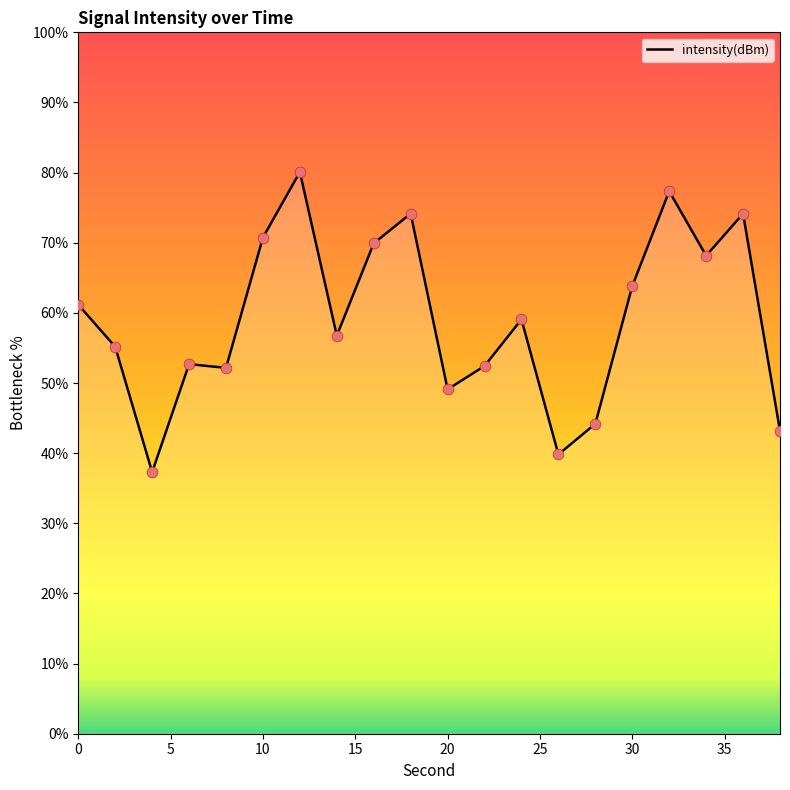

What is the greatest value displayed?

80.1